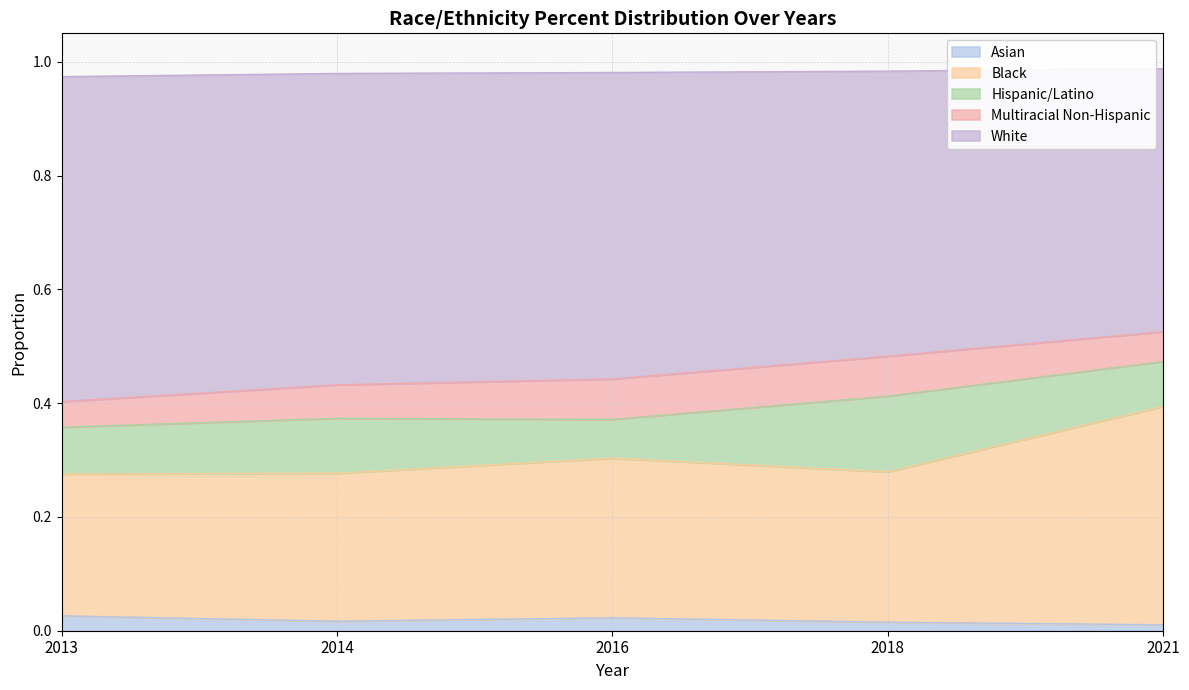

True or false: Asian has a value of 0.0 at 2021.

True